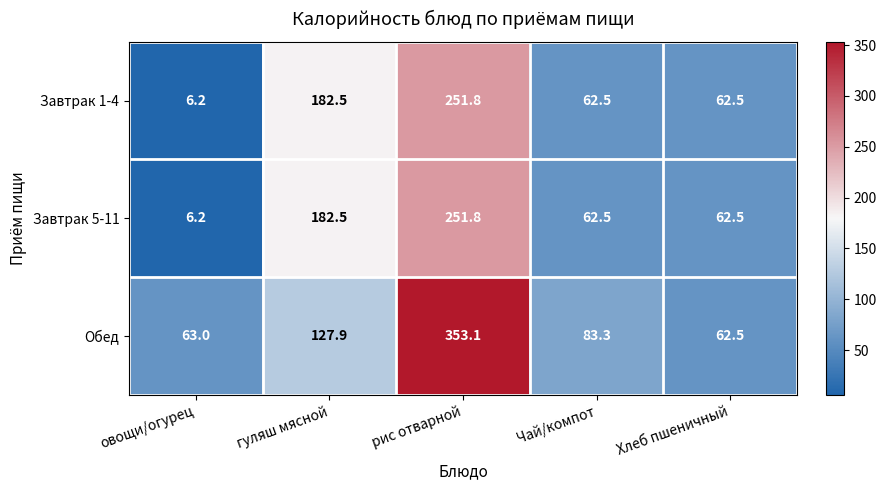

Which category has the highest value in the Завтрак 1-4 series?

рис отварной